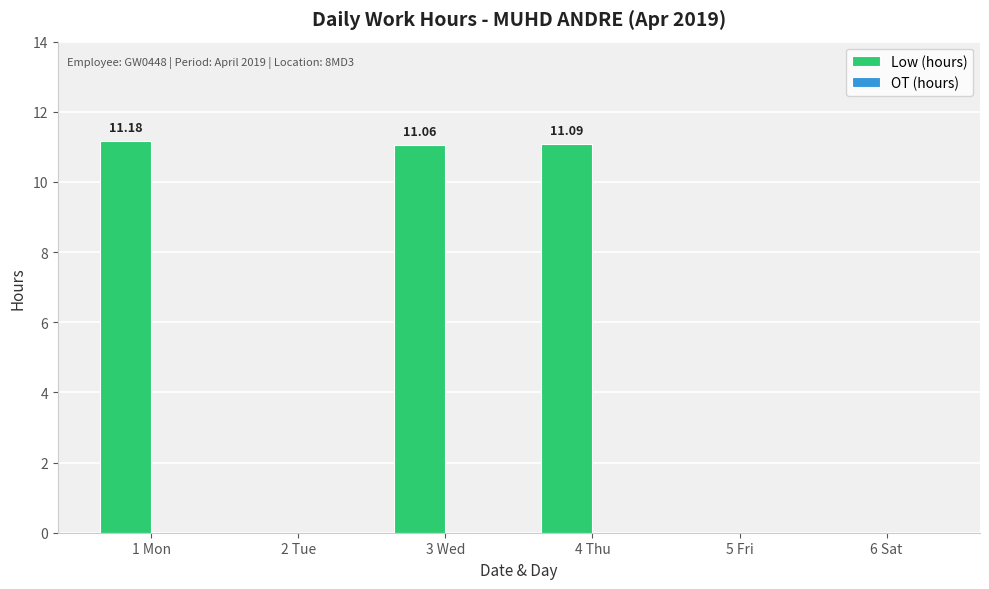

What is the sum of all values?

33.3